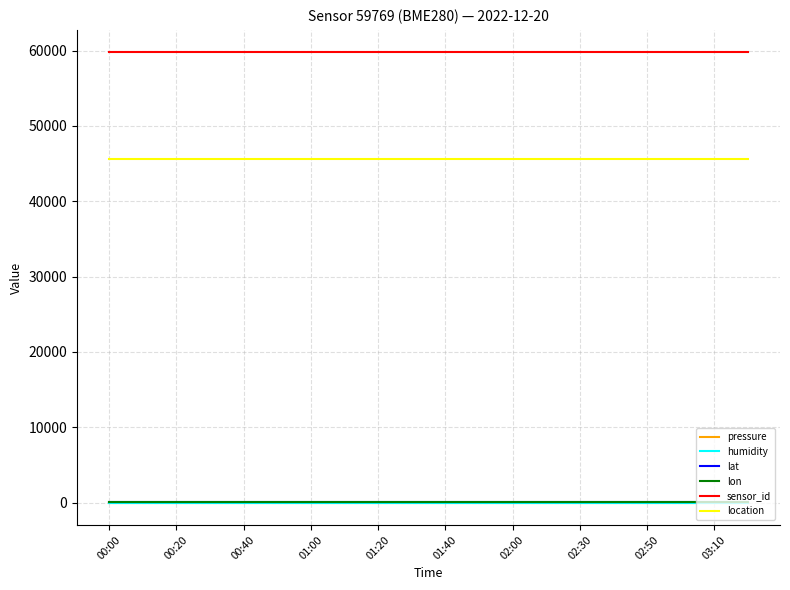

Which category has the lowest value across all series?

00:00